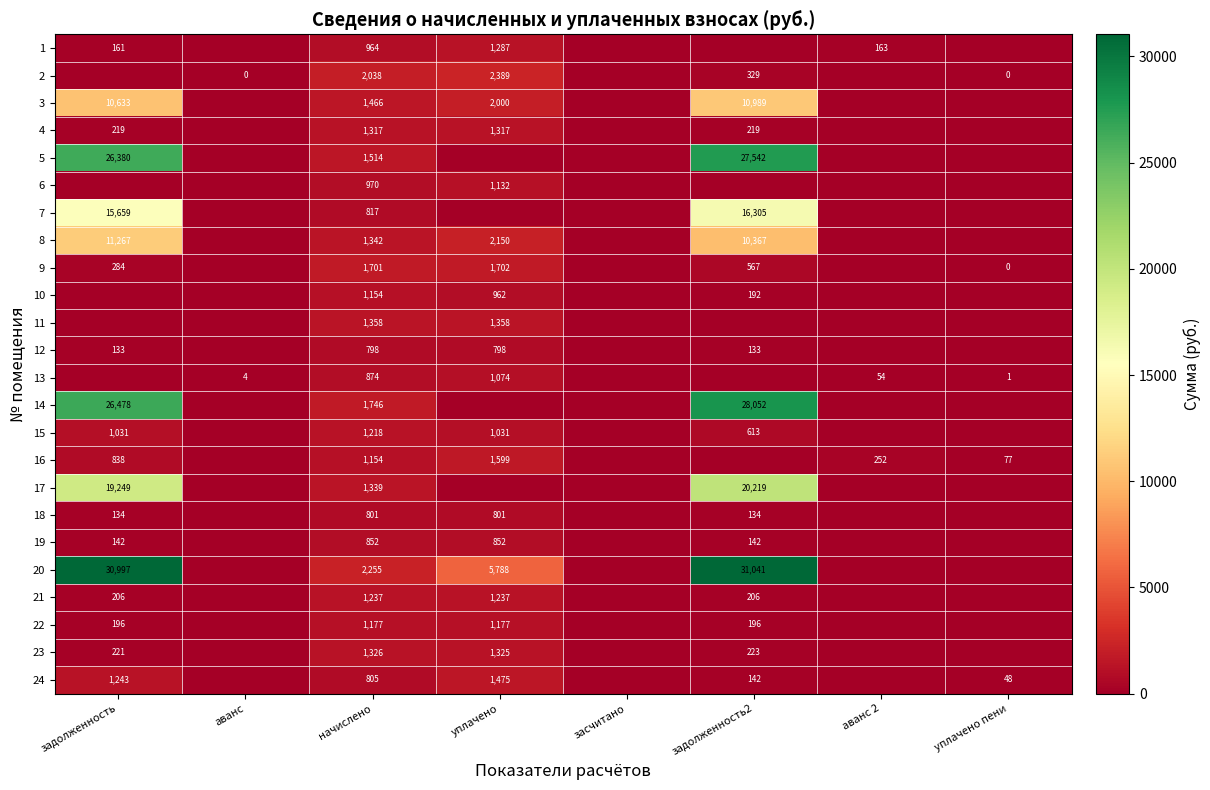

The 4 series shows 2228.4 at начислено. True or false?

False